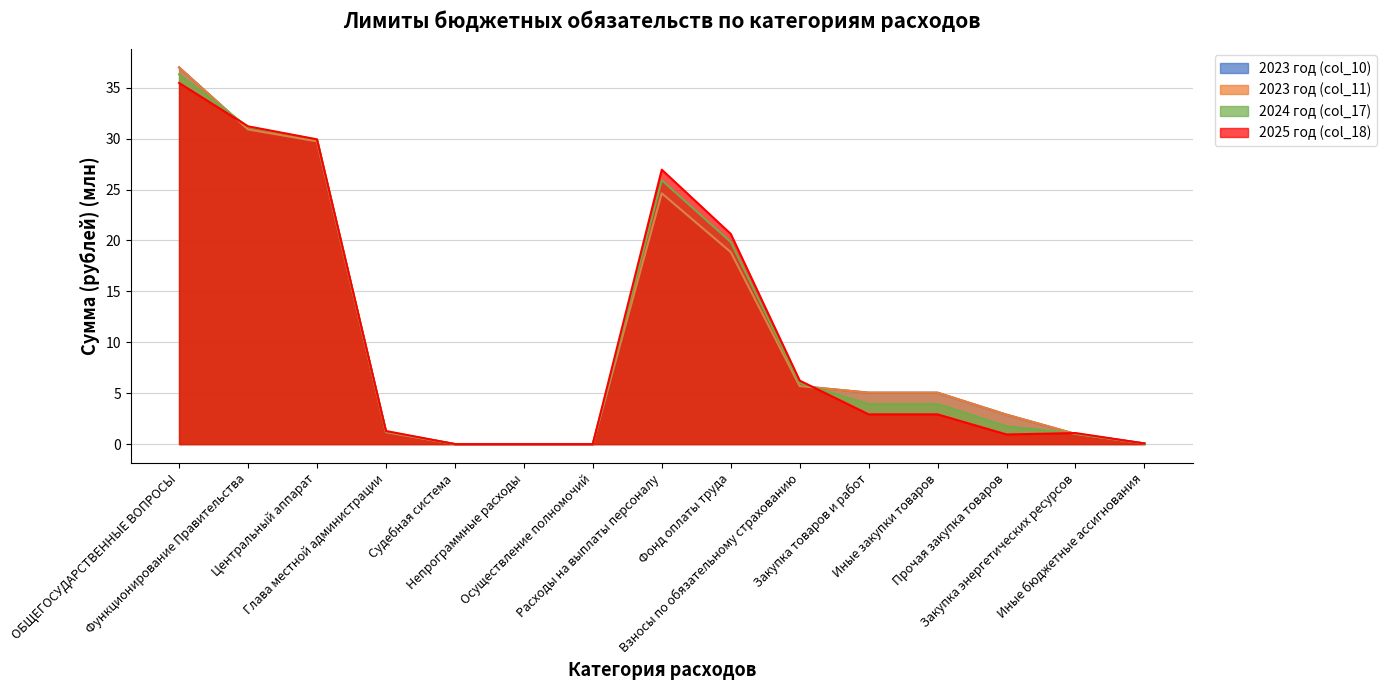

List the series in order of their peak value, lowest first.

2025 год (col_18), 2024 год (col_17), 2023 год (col_10), 2023 год (col_11)